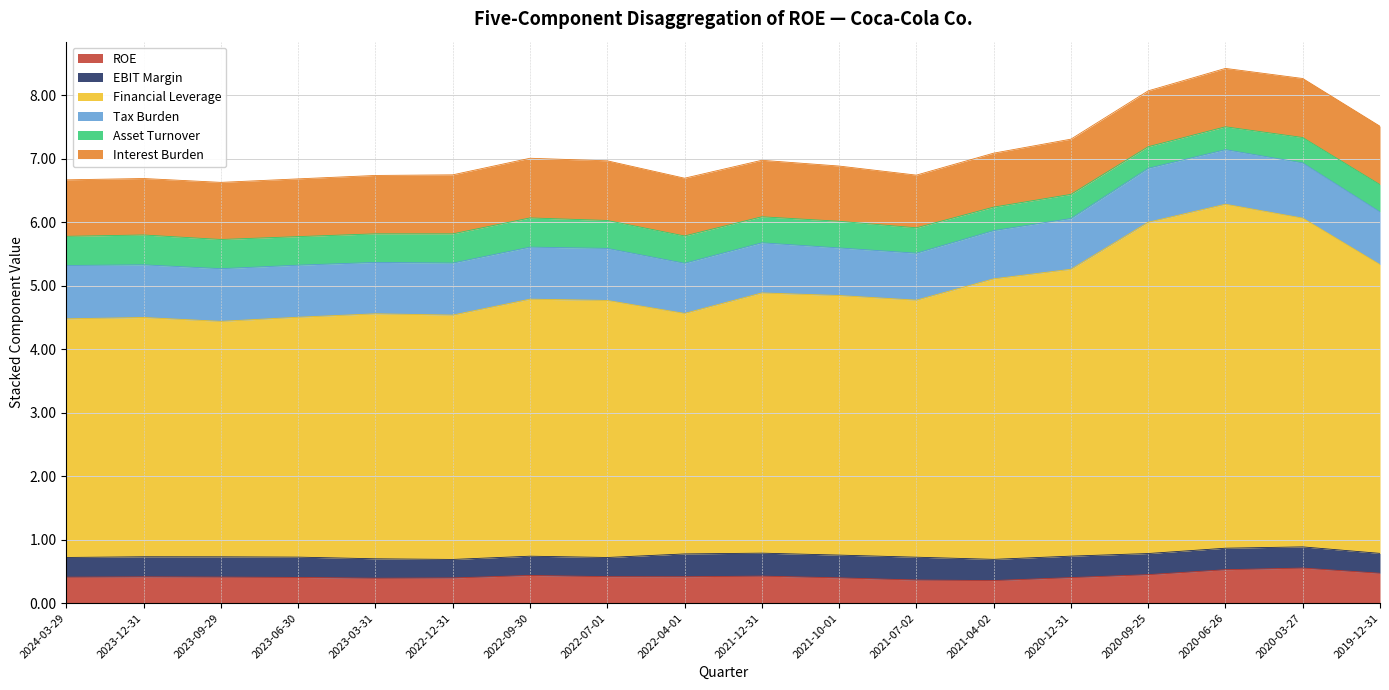

What is the label of the 12th point from the right?

2022-09-30